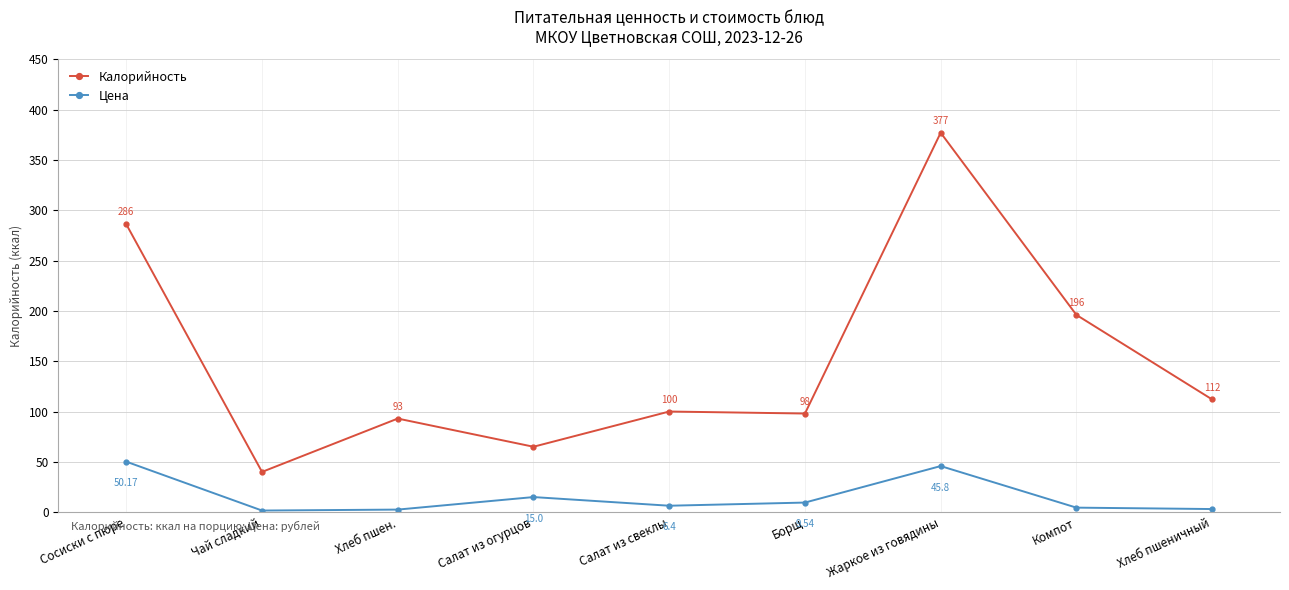

Which series has the largest total across all categories?

Калорийность